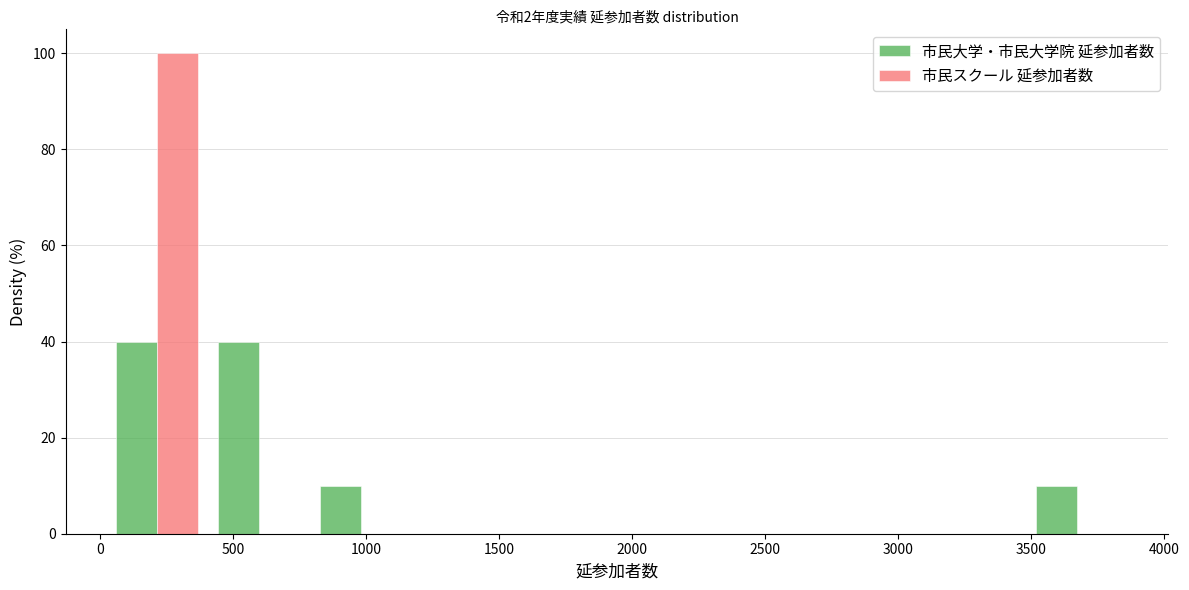

What is the height of the 市民スクール 延参加者数 bar covering 0 to 400 on the x-axis? Neither the bar edges nor the heights are printed on the chart, so give them approximately, as read against the axes.

100